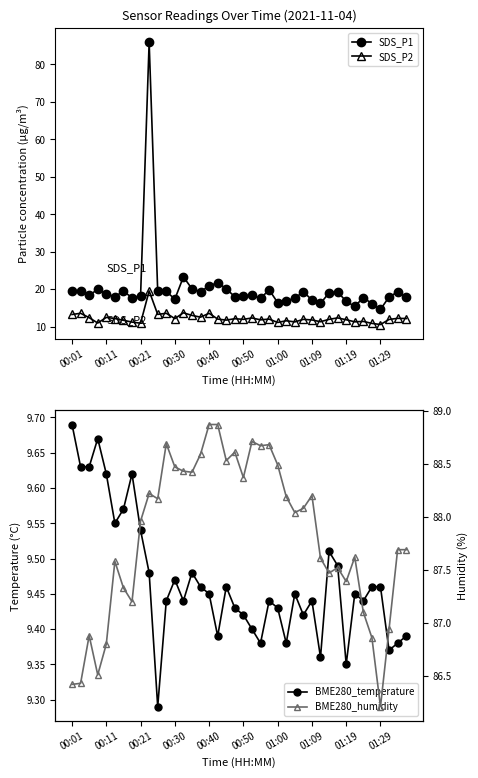

What is the value of the BME280_temperature point at the 4th from the left?

9.7